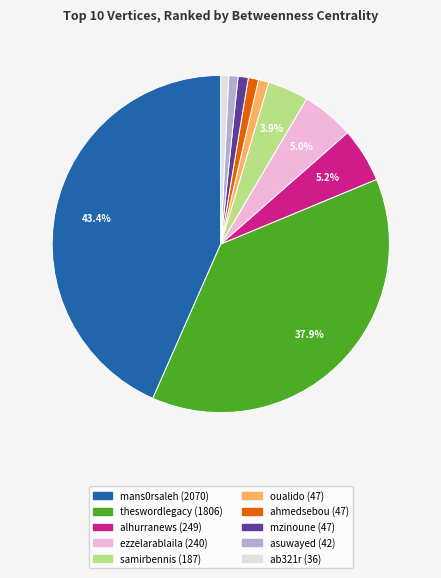

To the nearest percent, what percentage of the pie is oualido?

1%